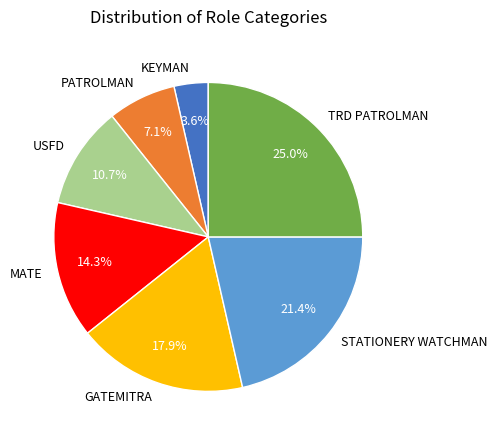

Is it true that STATIONERY WATCHMAN is 30% of the pie?

False